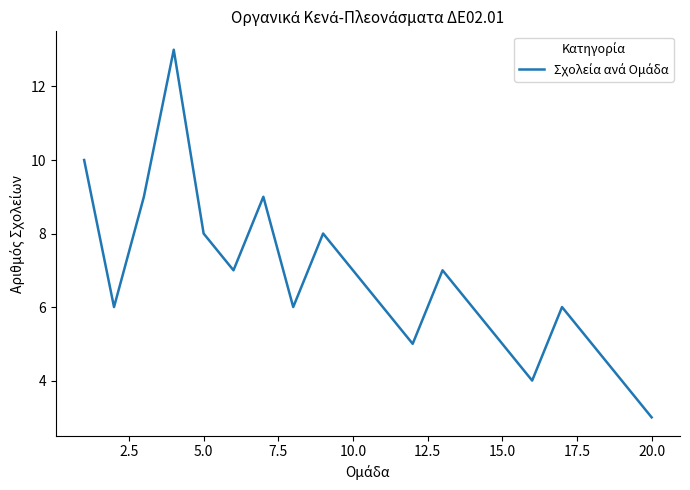

What is the minimum value shown in the chart?

3